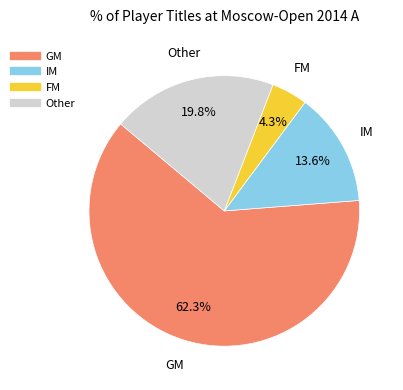

Rank the categories by value from lowest to highest.

FM, IM, Other, GM